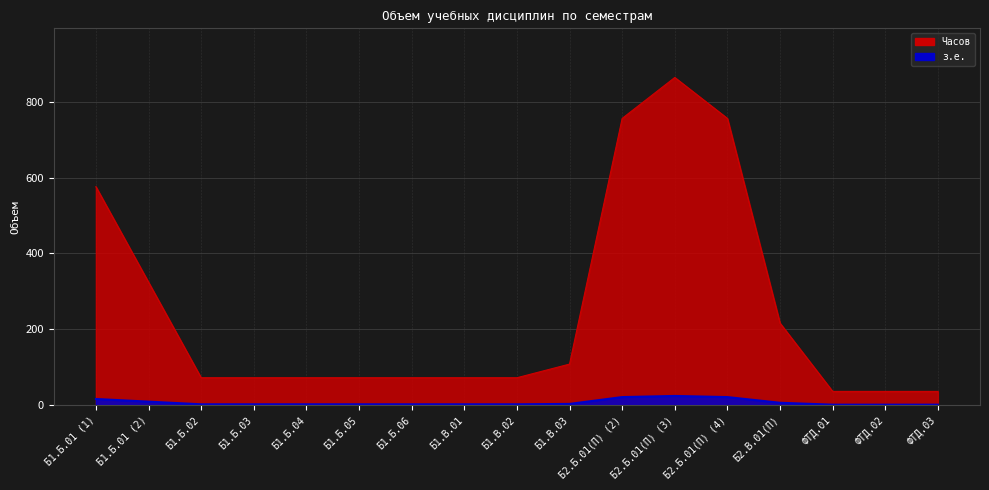

What is the difference between the highest and lowest values at Б1.В.02?

70